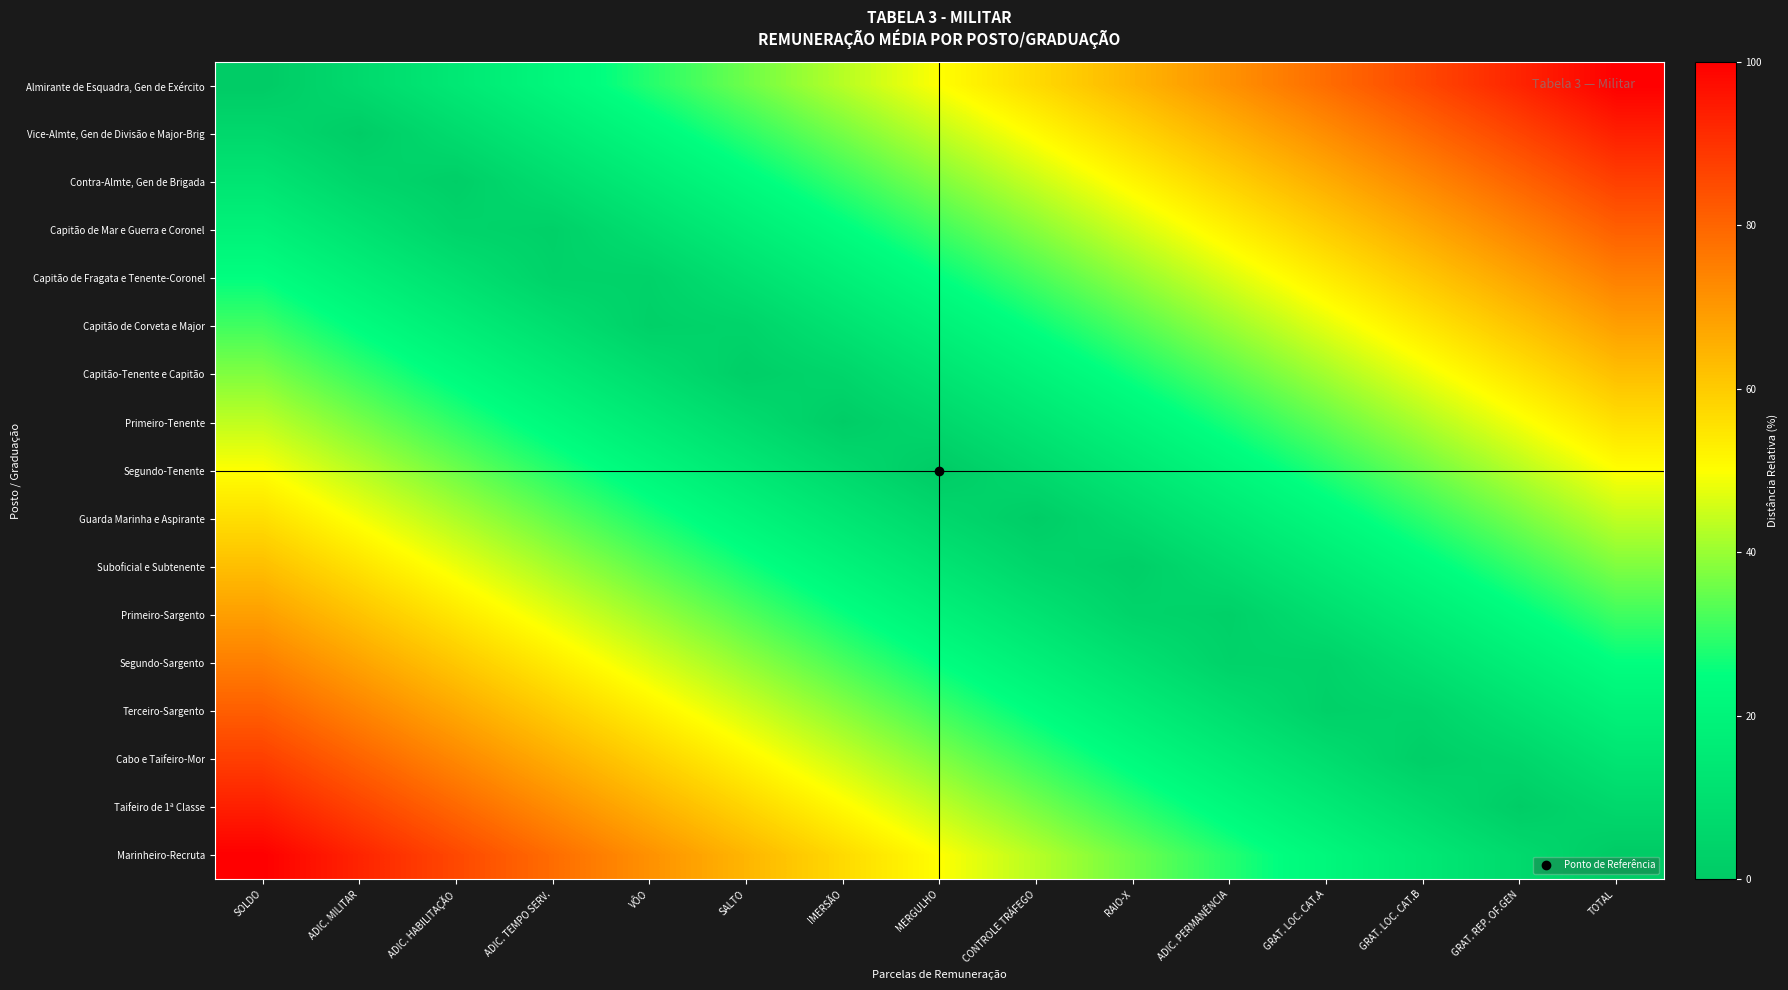

At how many categories does at least one series exceed 61?

12